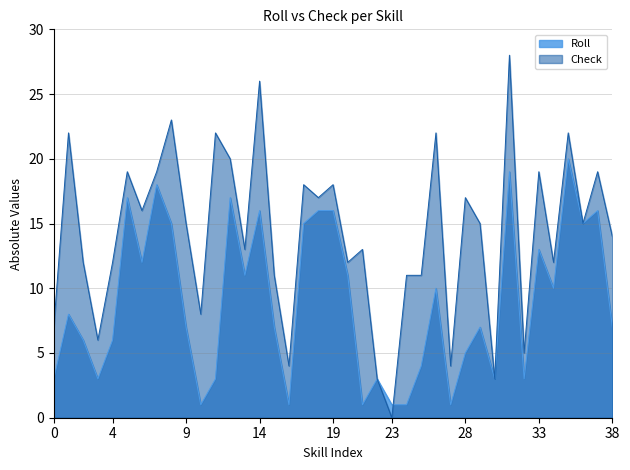

Rank the series by their average value, from lowest to highest.

Roll, Check